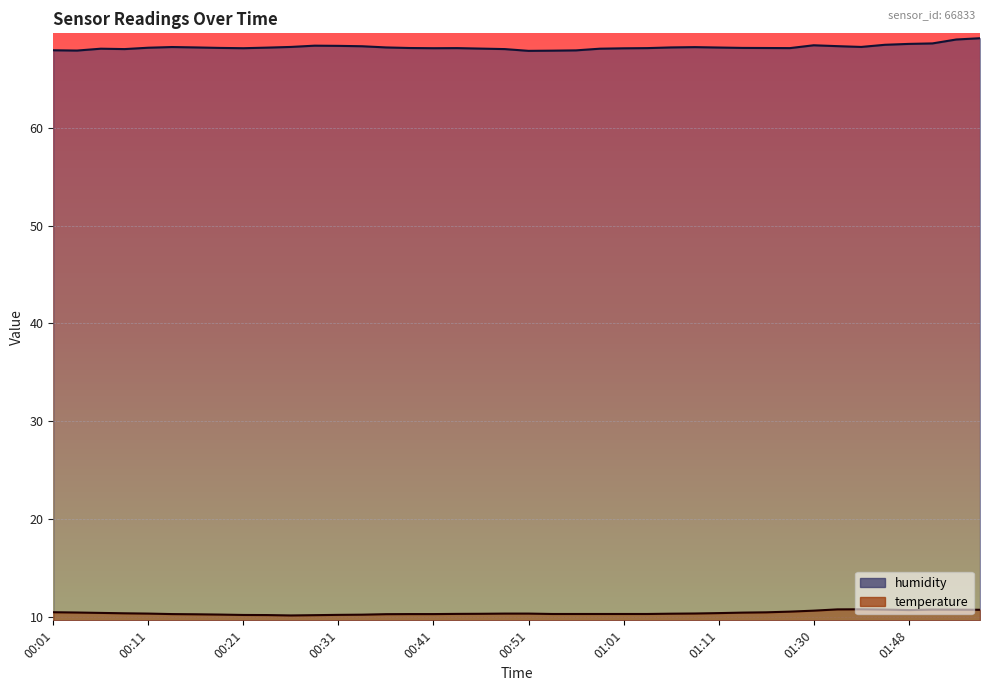

True or false: humidity has a value of 117.2 at 01:06.

False